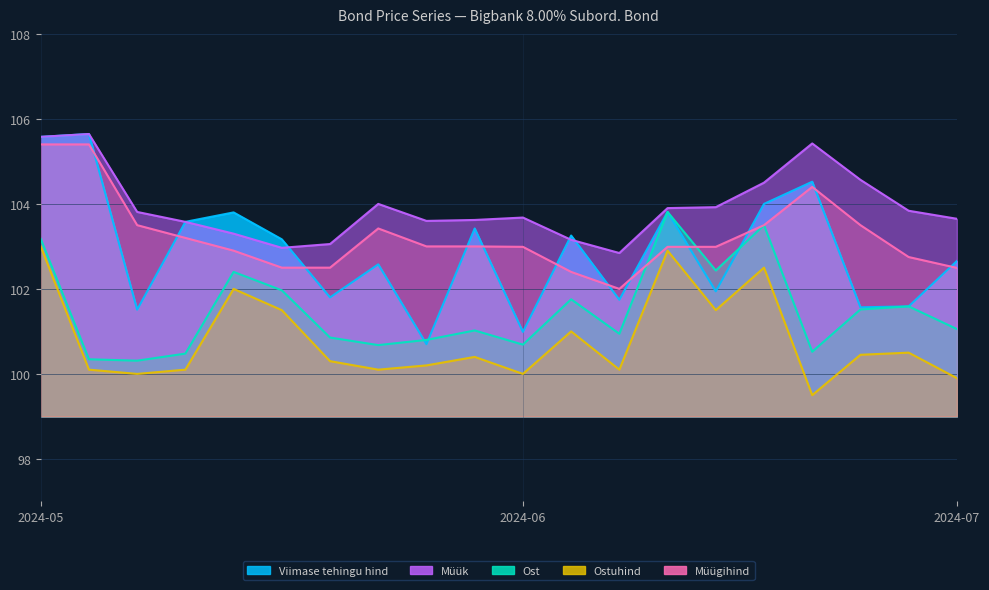

What is the difference between the maximum and minimum values in the Ost series?

3.5